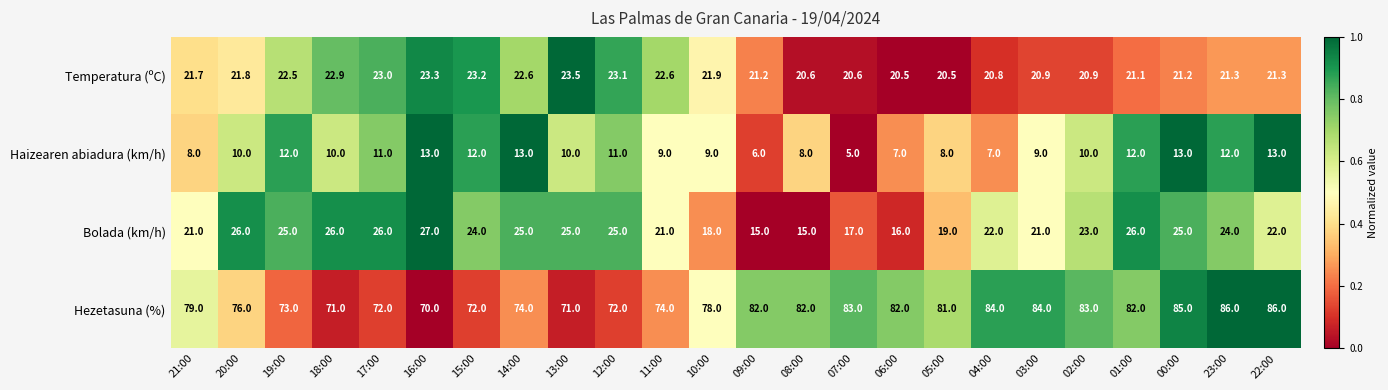

At which category does the chart reach its minimum across all series?

07:00